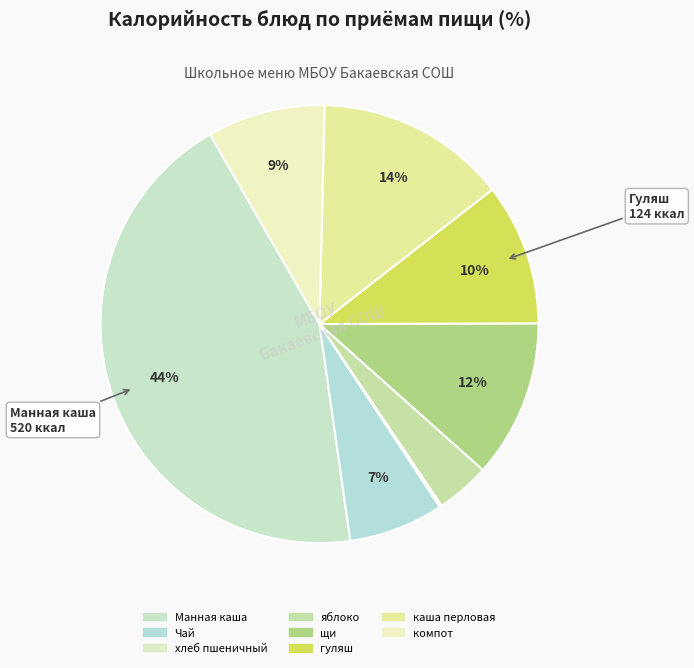

Is it true that гуляш is 25% of the pie?

False